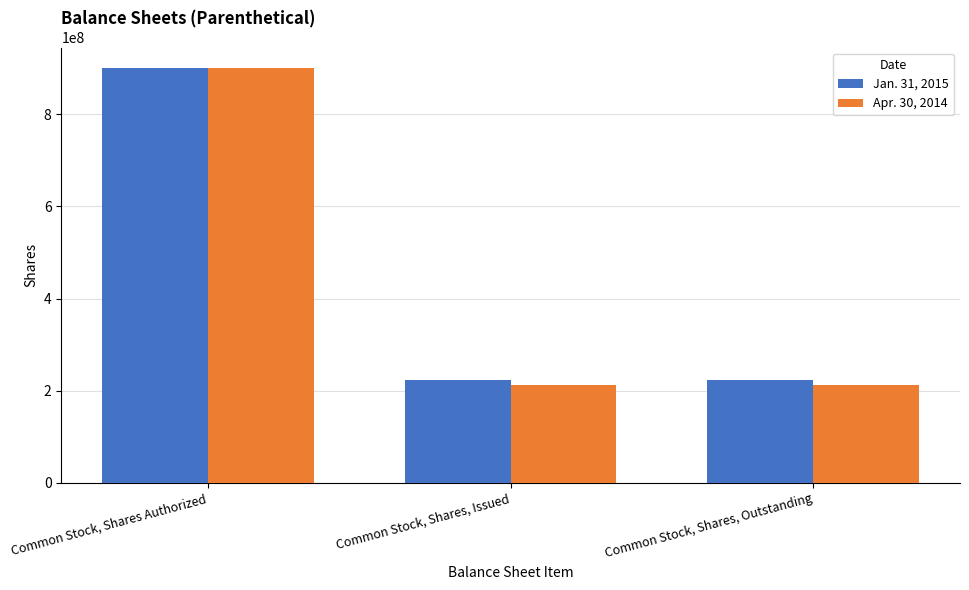

What is the spread (max minus min) of values at Common Stock, Shares, Outstanding?

10380493